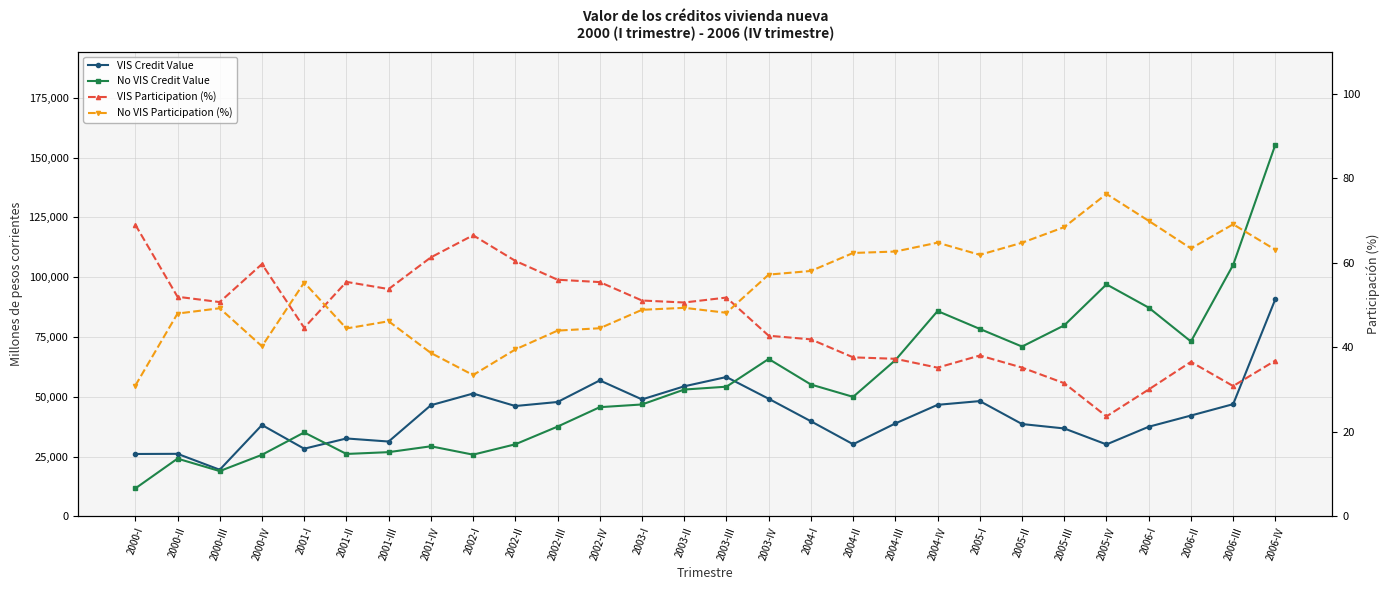

How many values in the No VIS Credit Value series are below 53050?

14